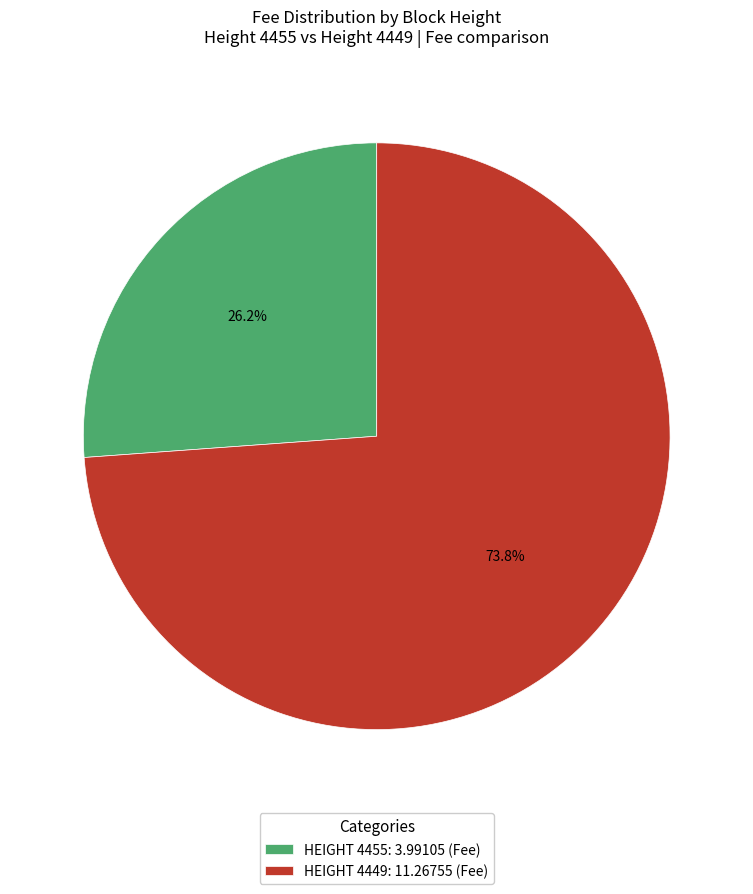

To the nearest percent, what is the average slice percentage?

50%